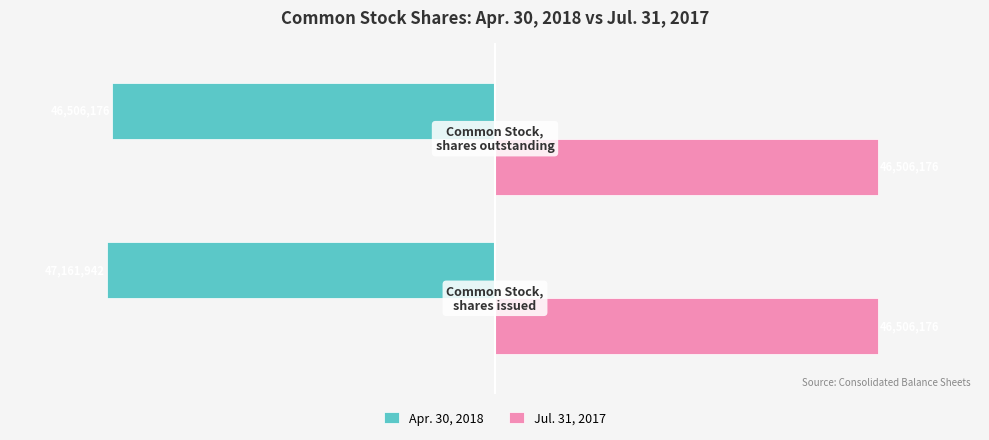

What are all the series names shown in the legend?

Apr. 30, 2018, Jul. 31, 2017